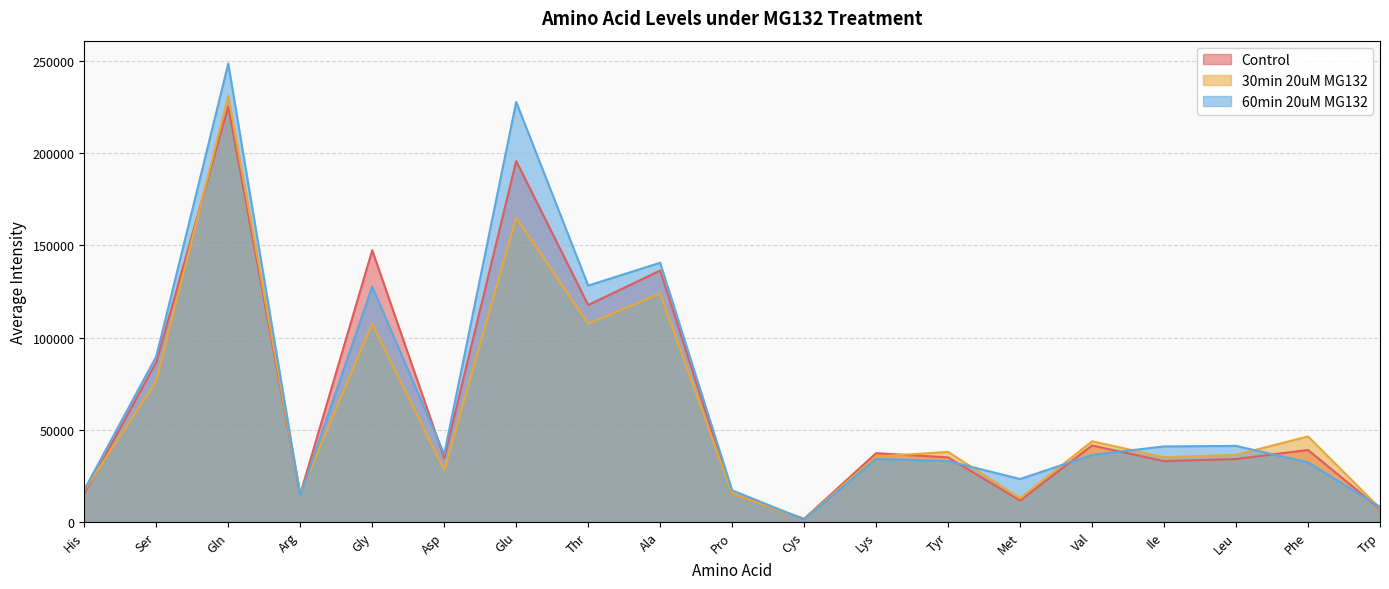

Reading right to left, transcribe all the data shown in this chart.

Control: 6958.0	38964.3	34082.7	32928.0	41407.3	11550.0	34937.3	37252.3	1639.7	15310.0	136324.3	117665.0	195794.3	34669.3	147378.7	14982.0	225226.3	86624.7	15223.3
30min 20uM MG132: 7305.7	46319.3	36335.3	35037.3	43708.3	12741.0	37936.3	35427.0	1440.0	15270.3	123852.7	107484.3	165073.3	27956.3	107590.3	15287.0	231035.0	76347.3	16988.7
60min 20uM MG132: 8114.5	32246.7	41178.0	40913.0	36302.7	23211.0	32971.7	34148.3	1292.5	17086.3	140580.0	128176.3	227872.0	36653.0	127627.7	14135.0	248661.3	89743.3	17361.0